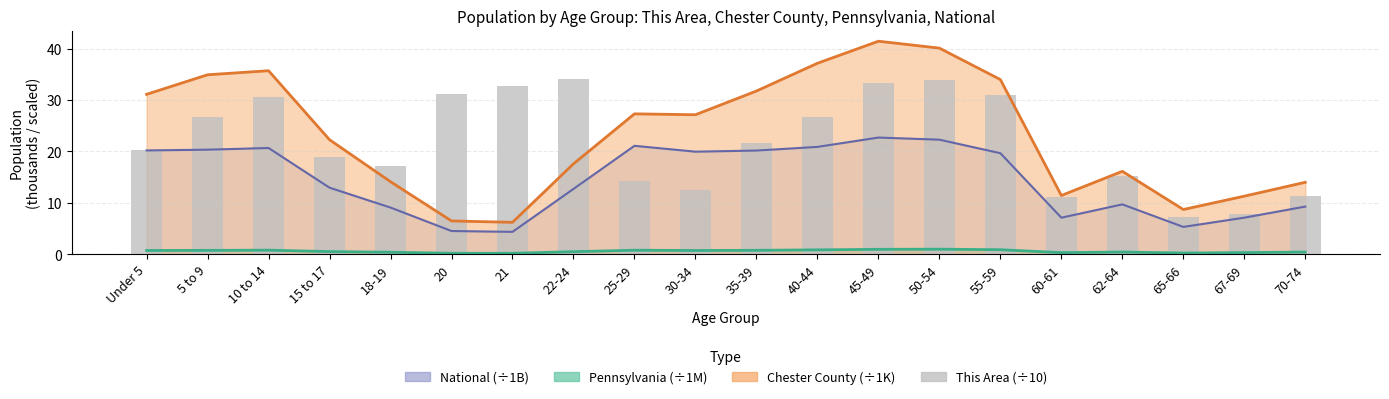

What is the label of the 19th bar from the left?

67-69